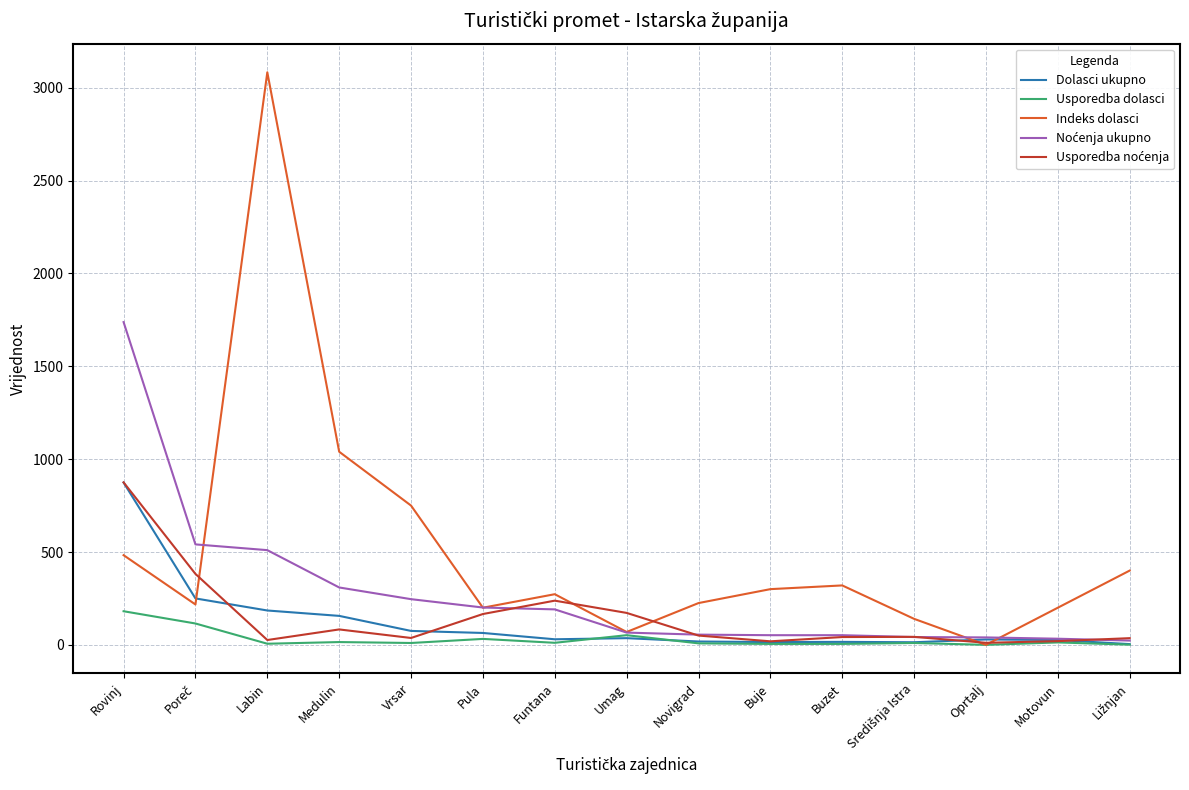

What is the greatest value displayed?

3083.3